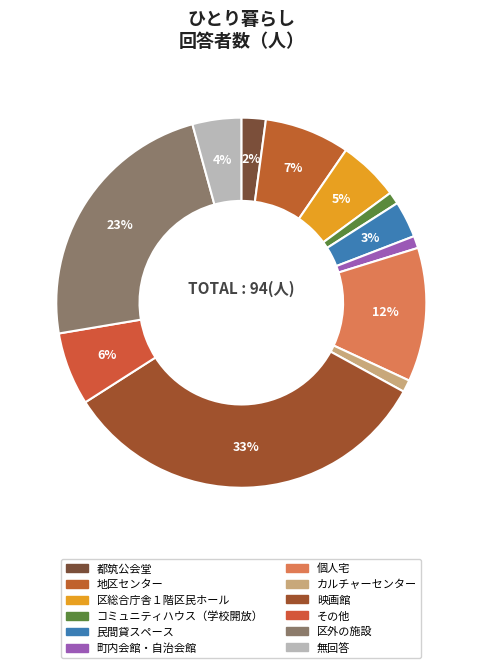

How many segments does this pie chart have?

12